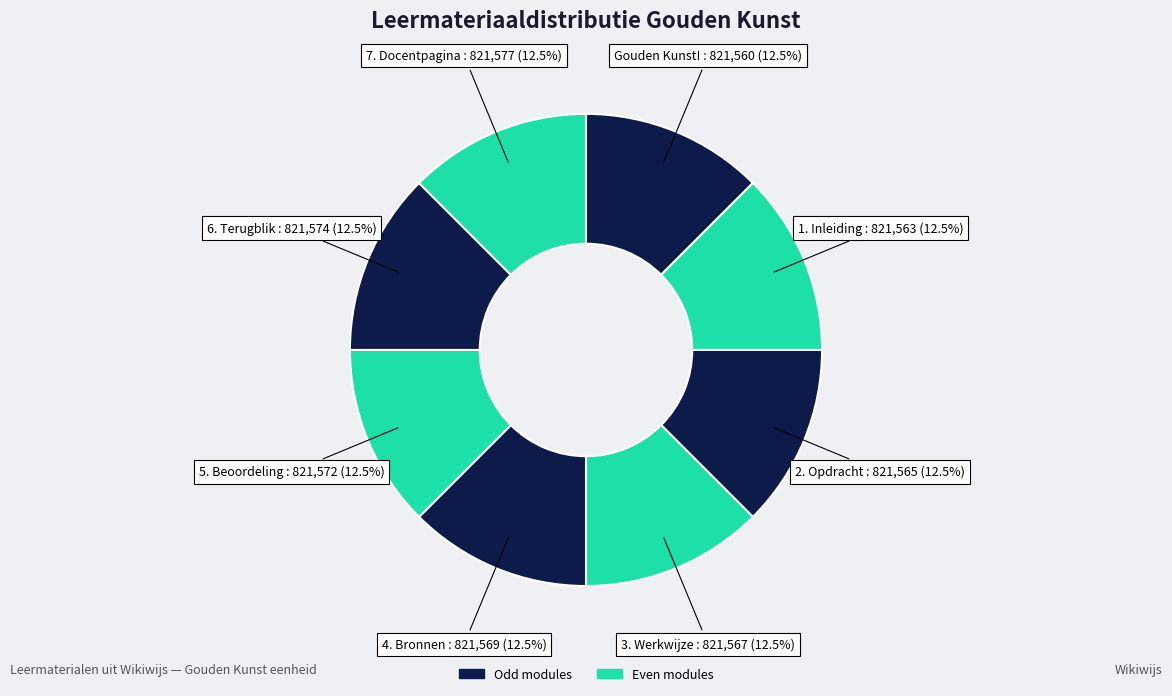

How many slices are in this pie chart?

8